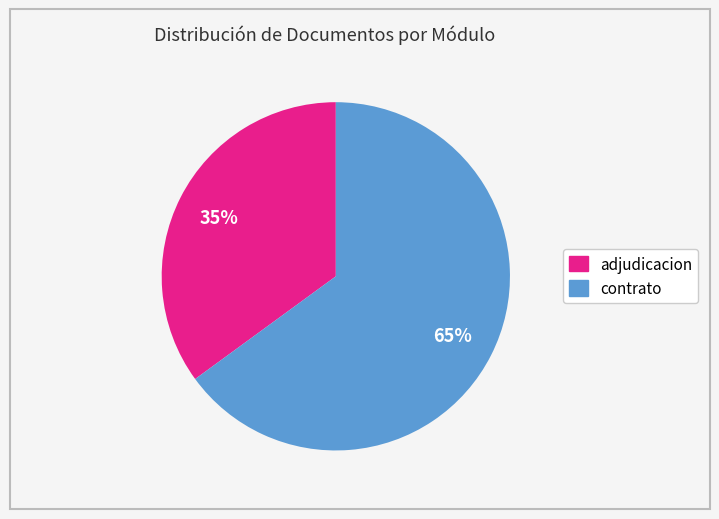

Is there a majority slice in this chart?

Yes